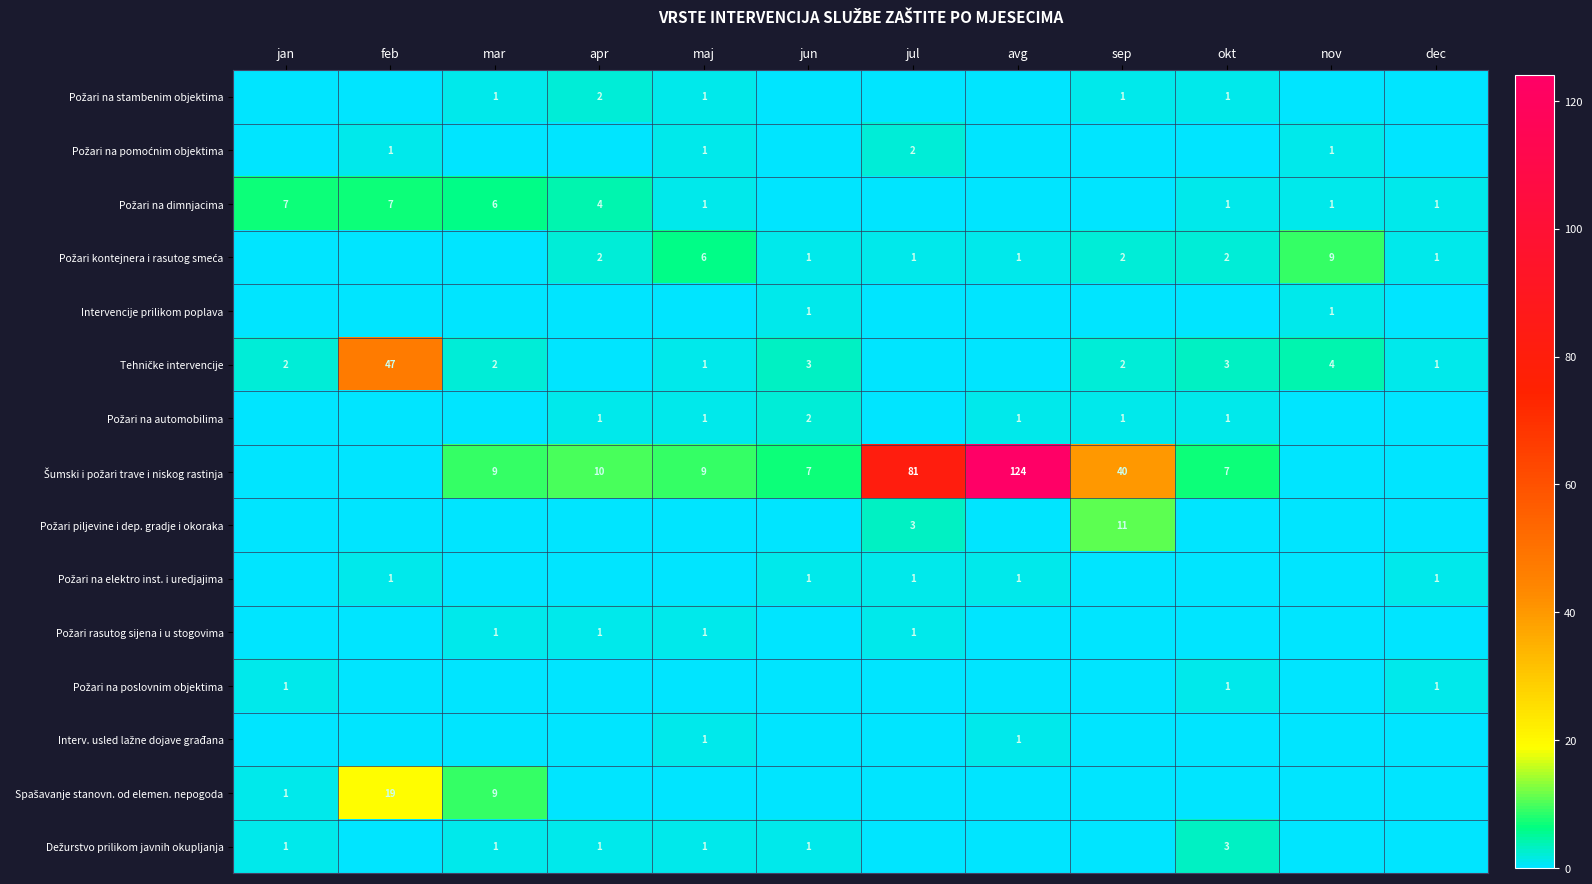

Is it true that Intervencije prilikom poplava equals 1 at nov?

True